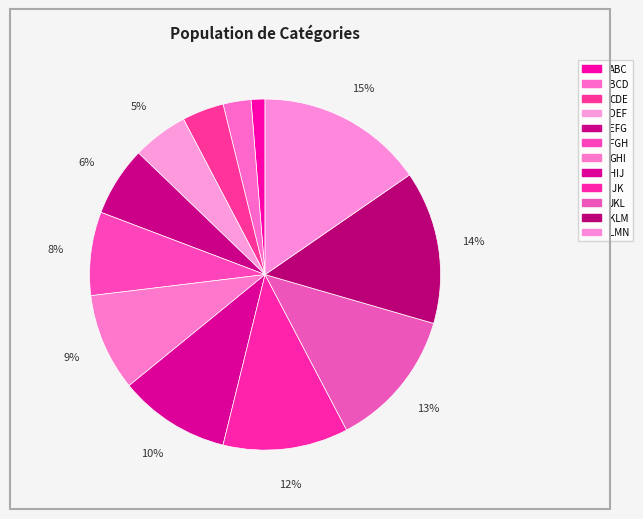

What is the ratio of the value at EFG to the value at LMN?

0.4